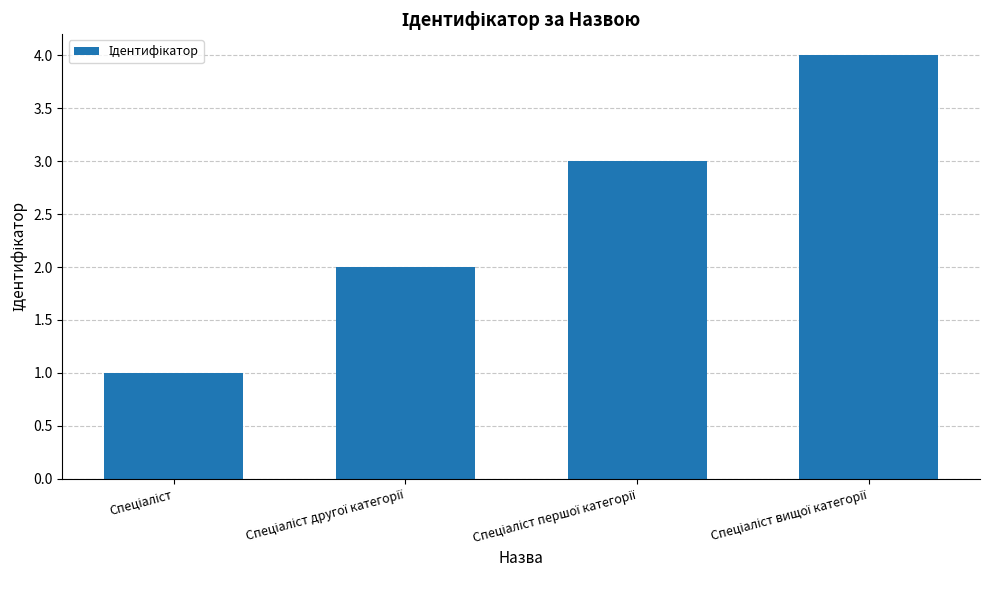

Count the number of categories in the chart.

4